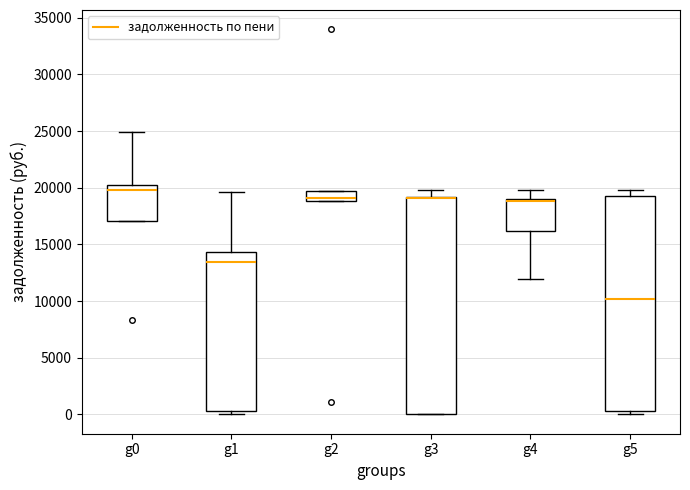

Where does the upper whisker of the box for g4 end on the y-axis? The values are not printed on the chart, so give them approximately, as read against the axis.

20000